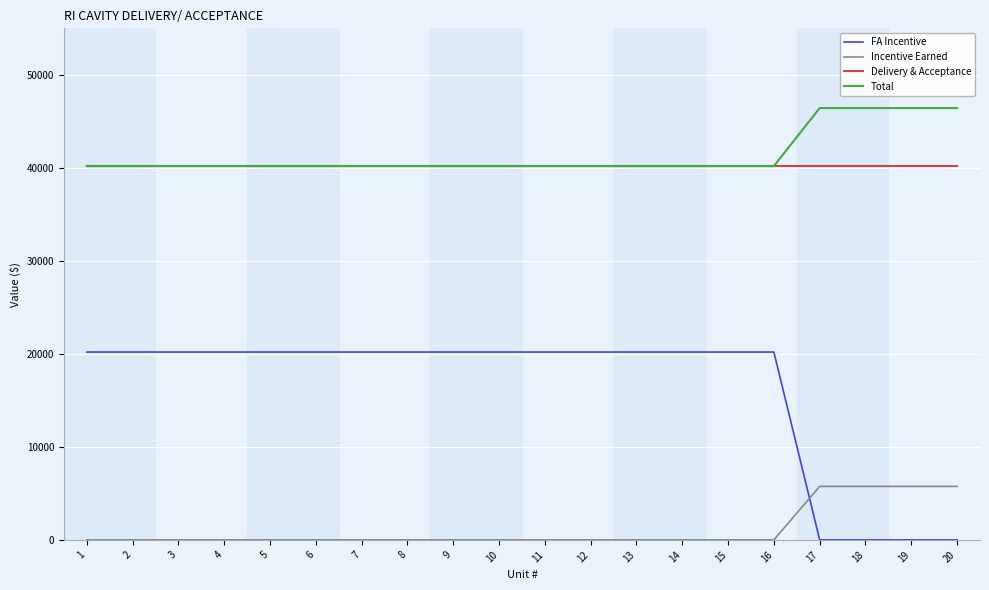

Rank the series by their maximum value, from highest to lowest.

Total, Delivery & Acceptance, FA Incentive, Incentive Earned